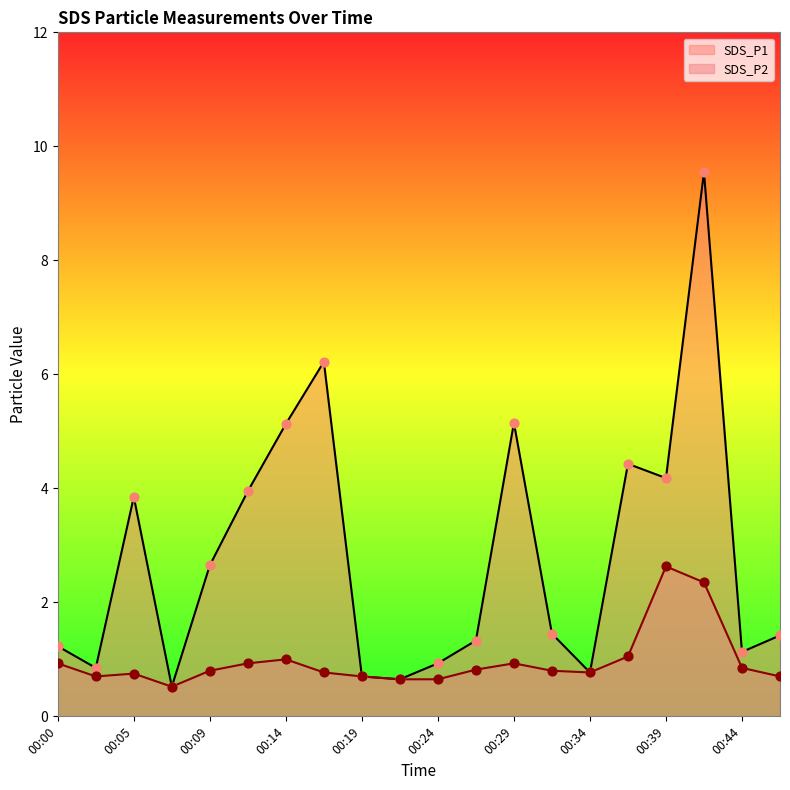

What is the total value across all series at 00:09?

3.5